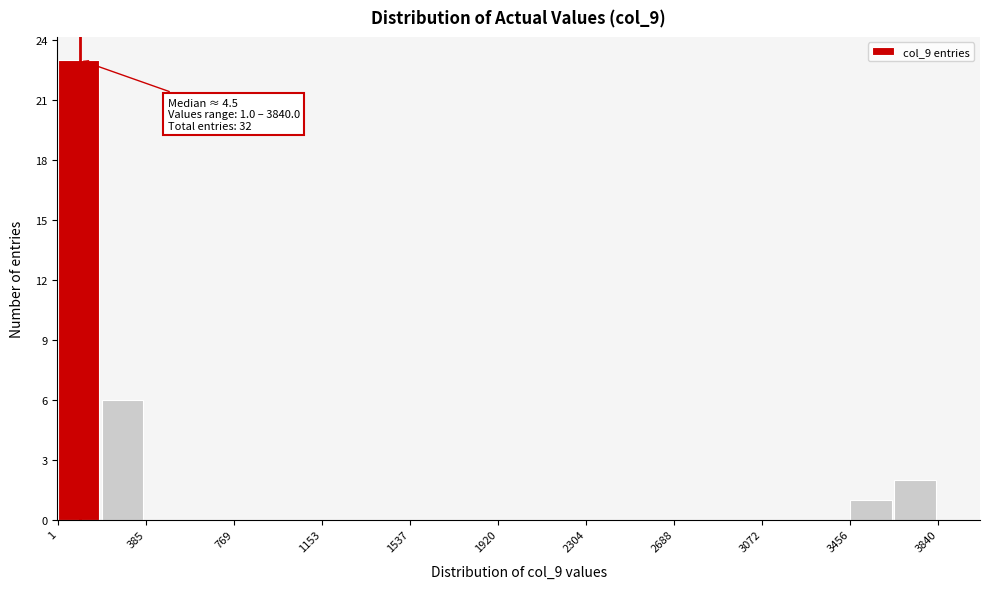

Read against the x-axis, roughly where is the centre of the tallest bar?

100